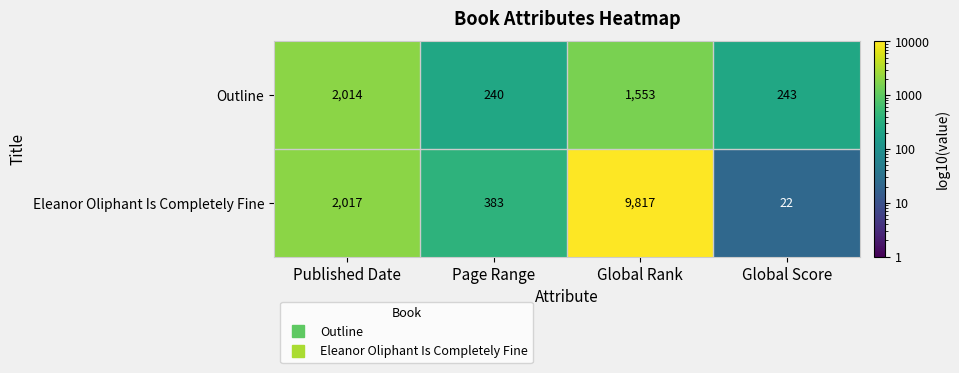

At which category is the sum across all series the highest?

Global Rank